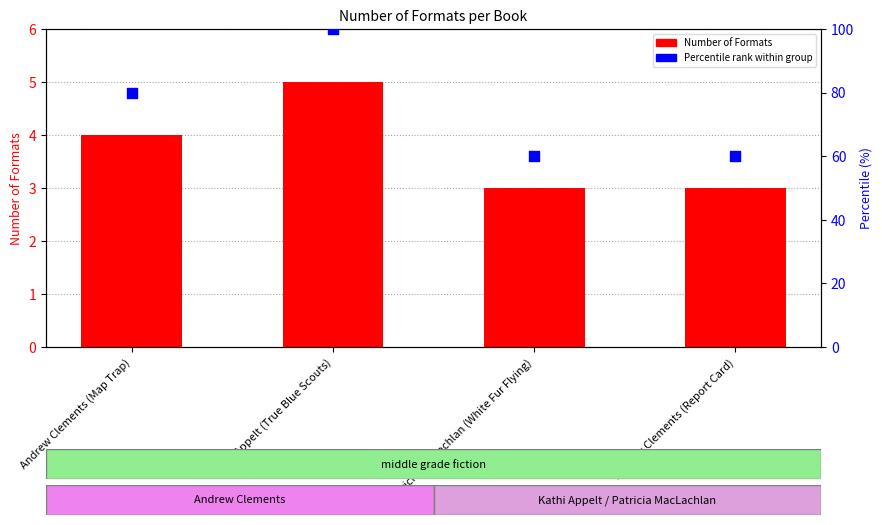

Which series has the largest total across all categories?

Percentile rank